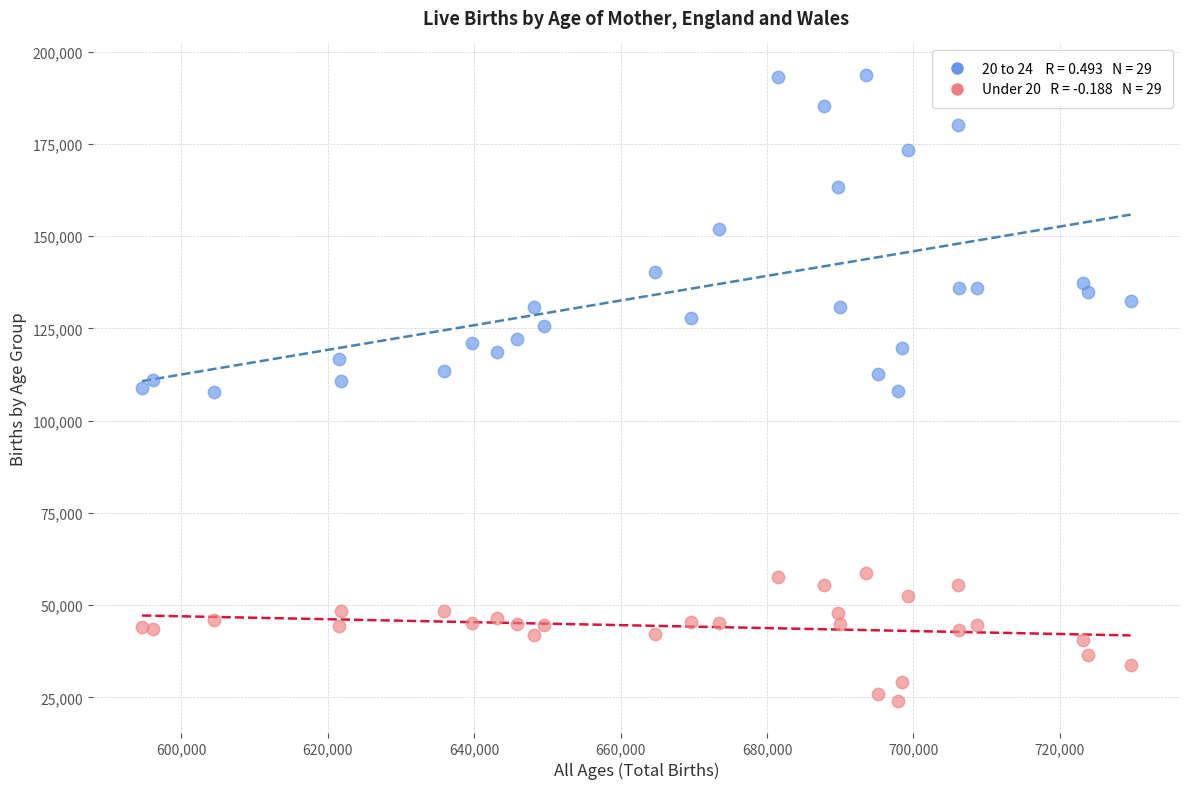

Across all data points, what is the range of Y values (max minus min)?

169778